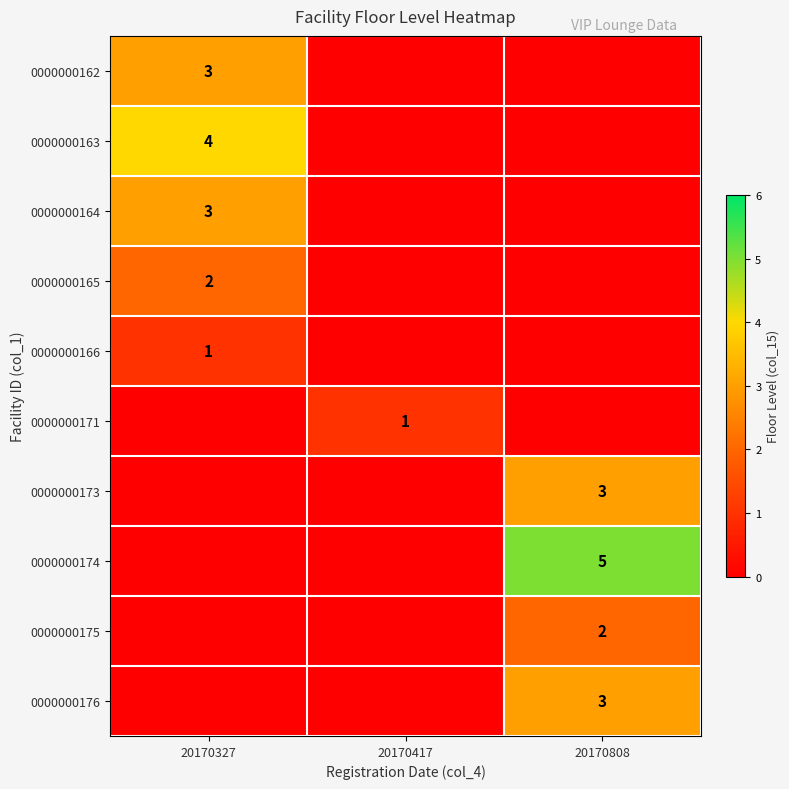

True or false: 0000000173 has a value of 3 at 20170808.

True